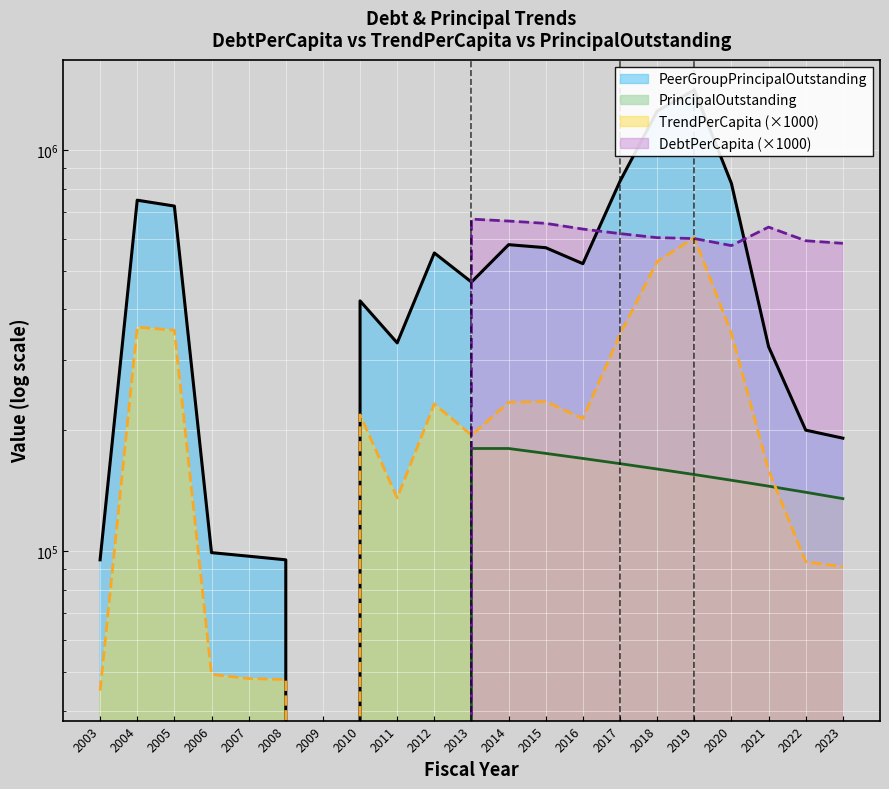

Which series changed the most between 2005 and 2009?

PeerGroupPrincipalOutstanding